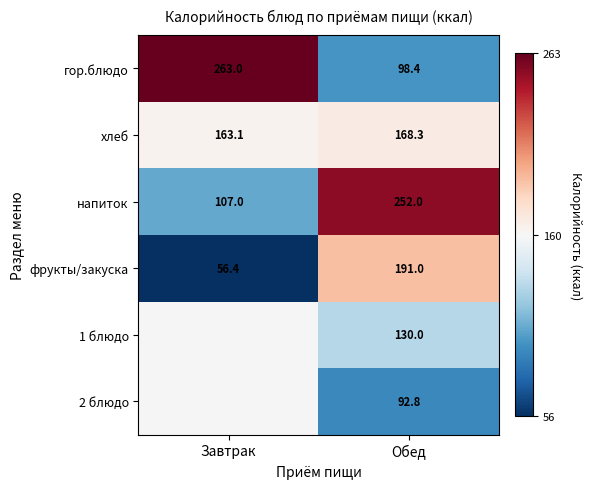

True or false: хлеб has a value of 163.1 at Завтрак.

True